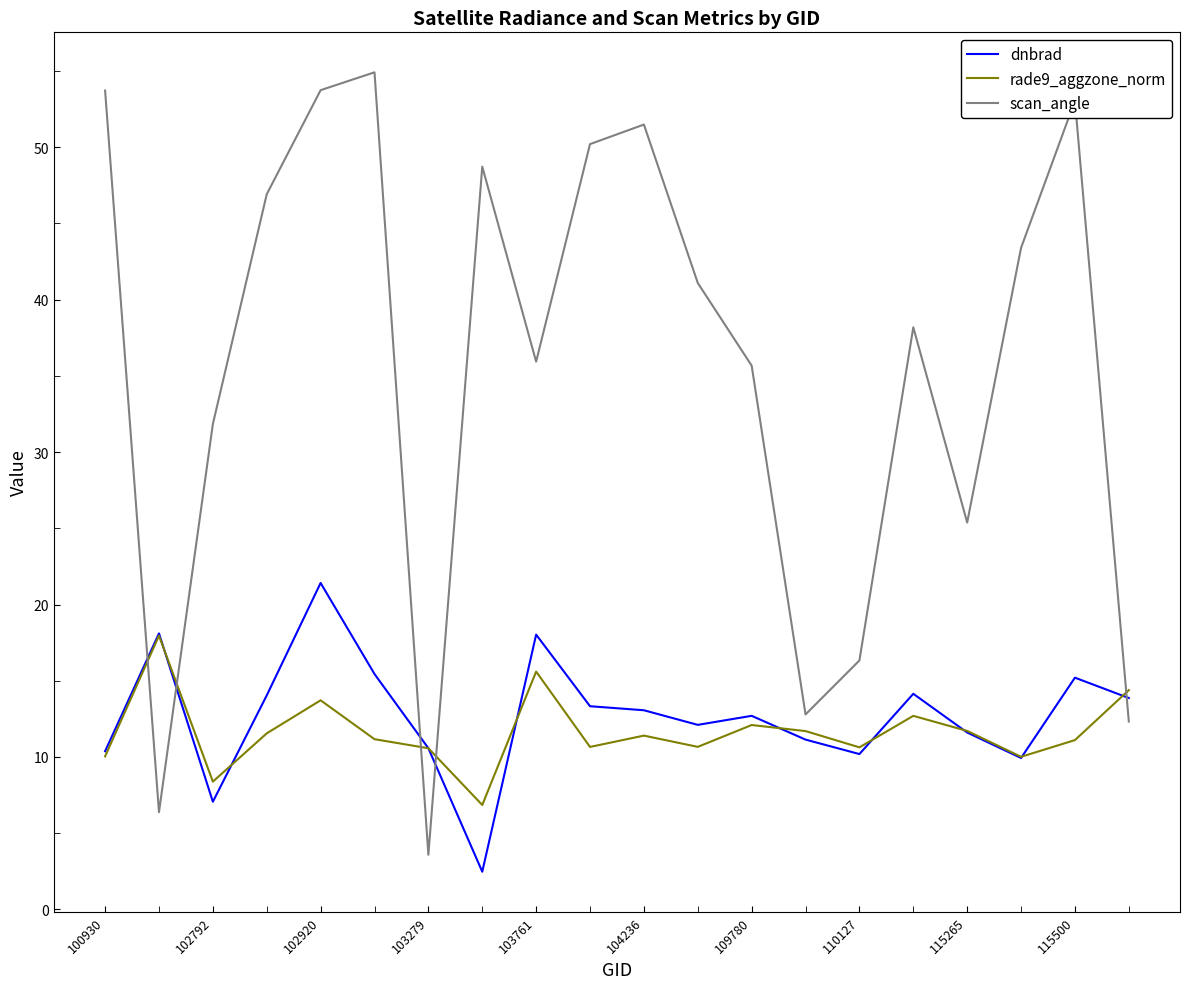

Which series has the largest total across all categories?

scan_angle